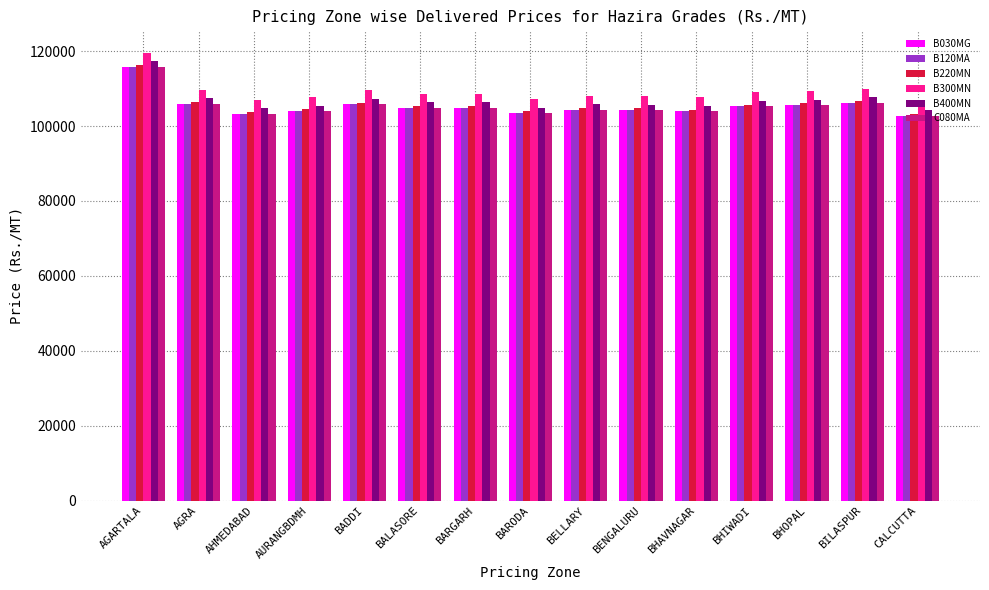

What is the highest value of the C080MA series?

115760